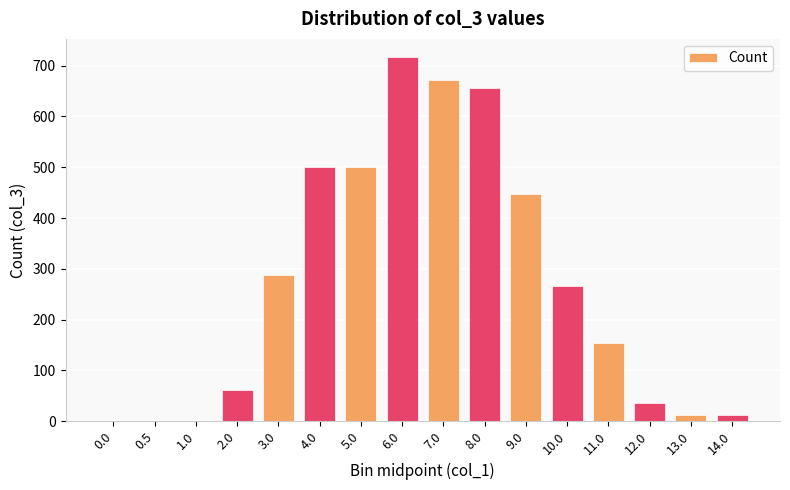

What is the sum of all values?

4320